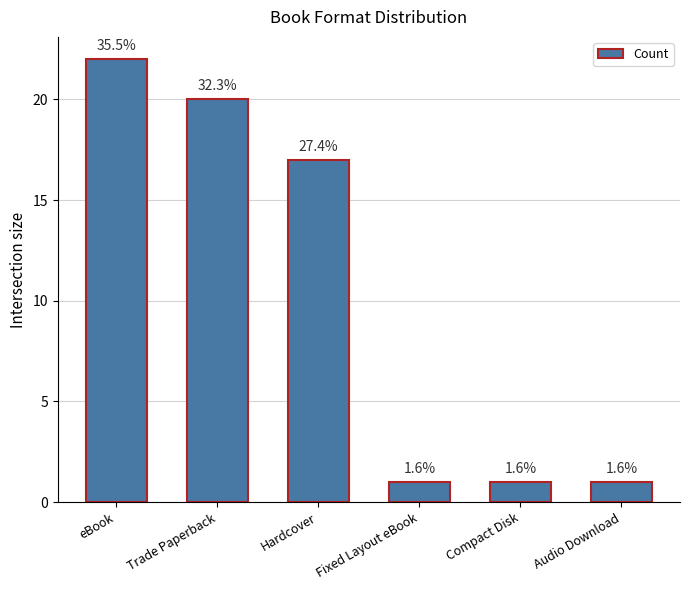

Approximately how many times larger is the value at Fixed Layout eBook compared to Compact Disk?

1.0